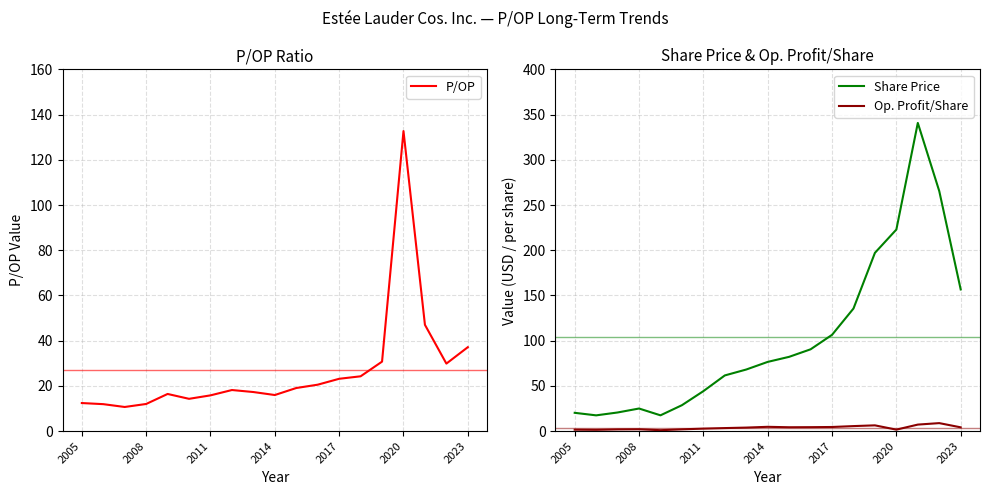

How many data points in P/OP are above 18?

10